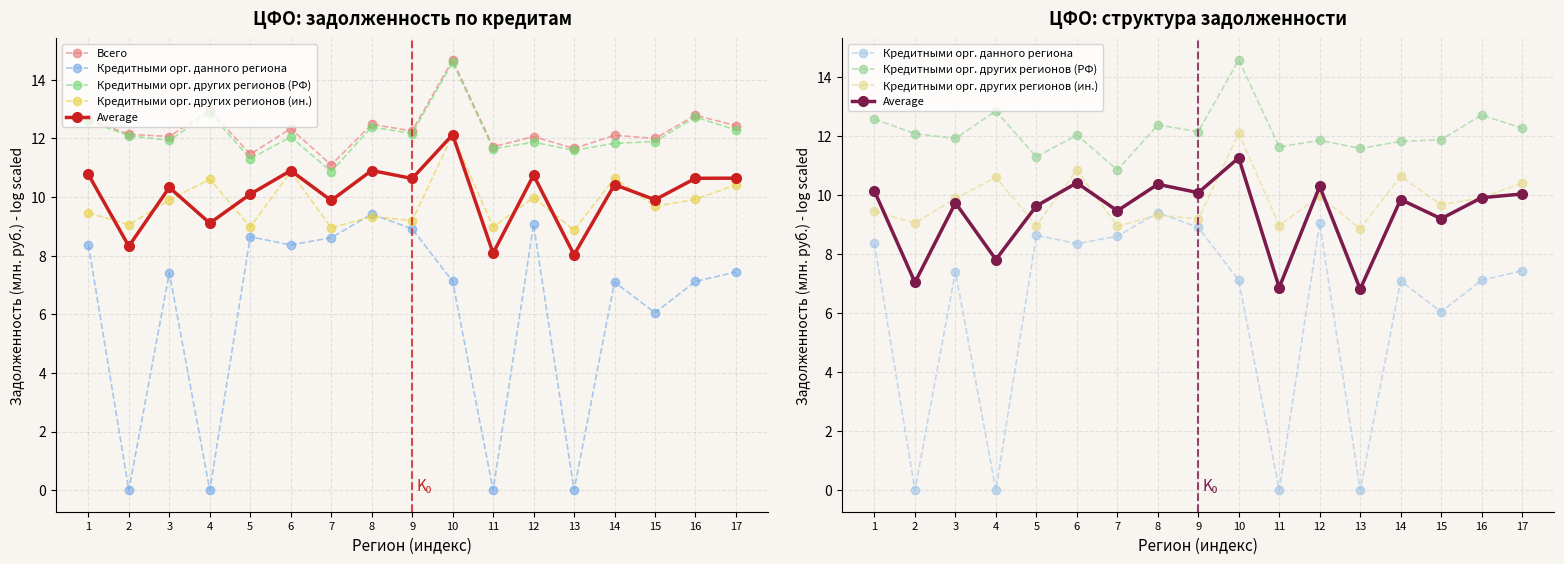

The value of Кредитными орг. других регионов (ин.) at 10 is 17.2. True or false?

False